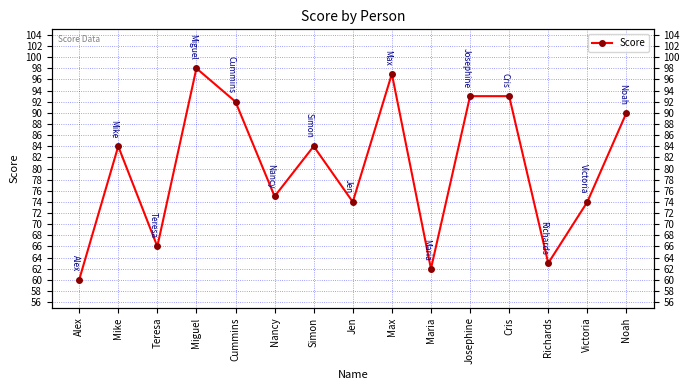

What is the difference between the values at Alex and Victoria?

14